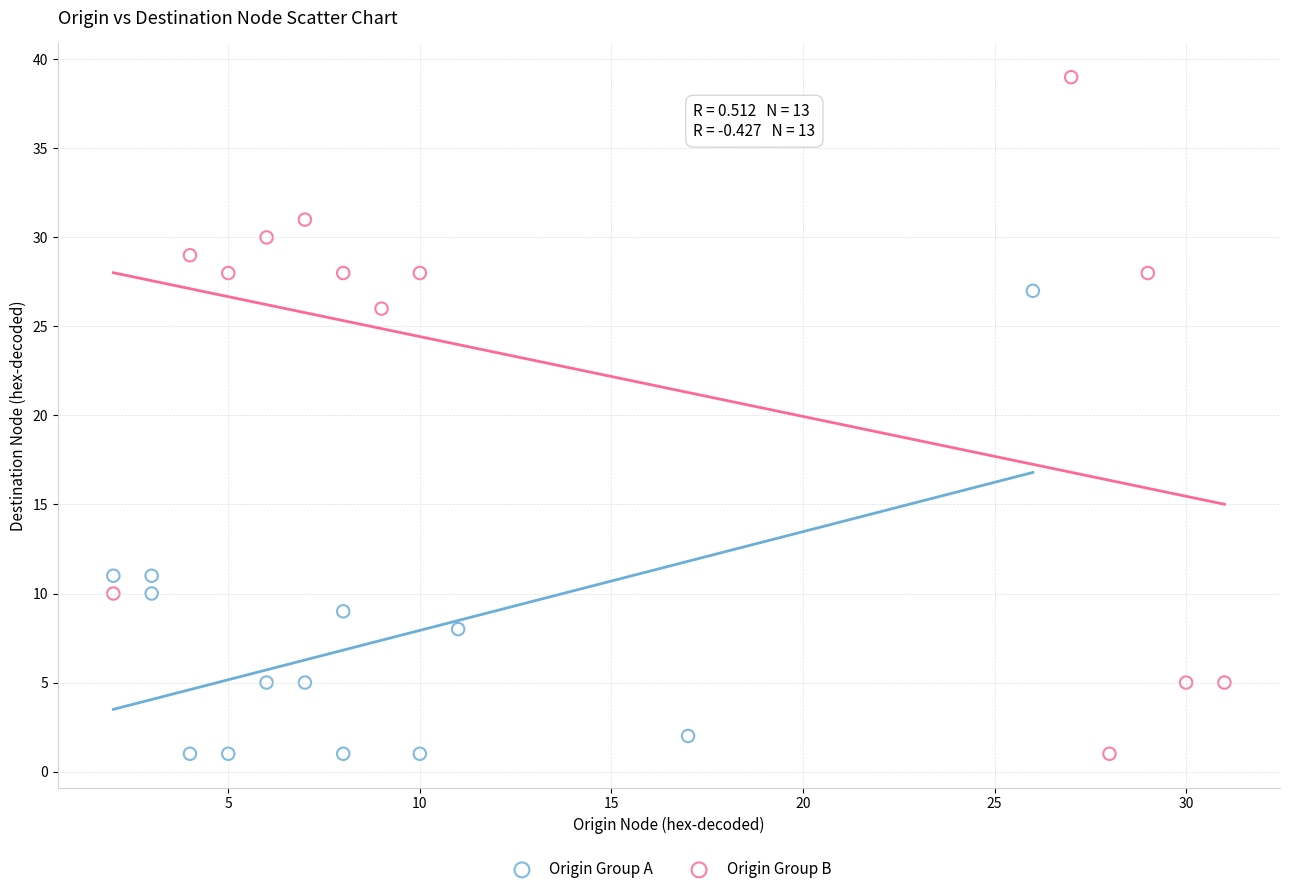

What are all the series names shown in the legend?

Origin Group A, Origin Group B